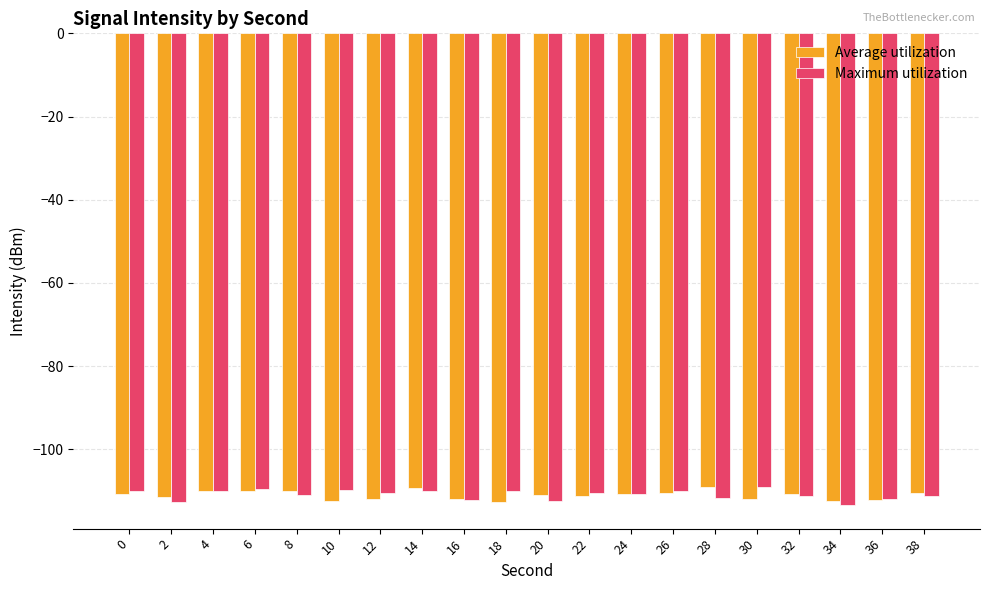

Is it true that Average utilization equals -153.5 at 12?

False